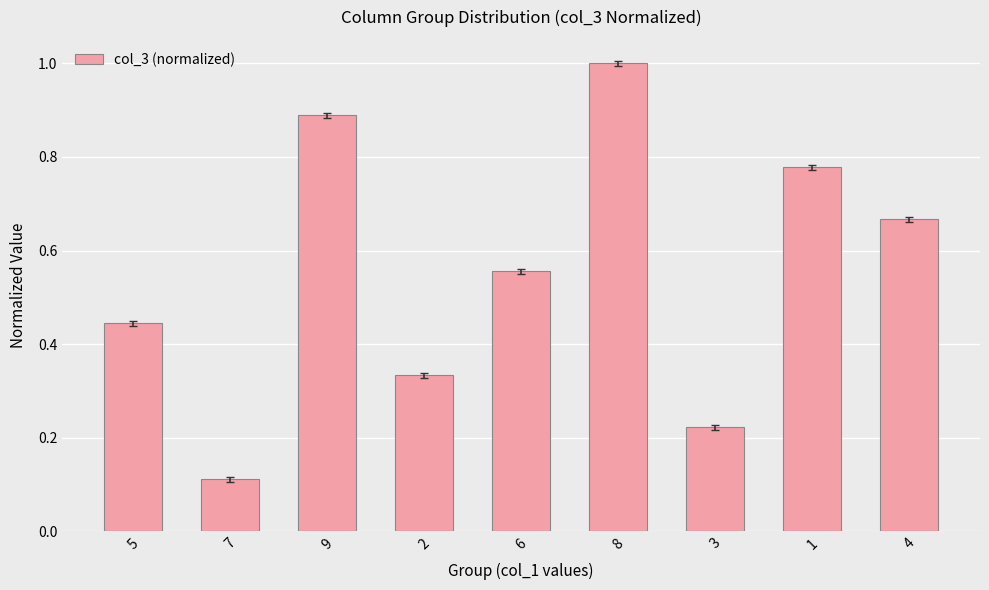

The chart shows a value of 1.0 at 4. True or false?

False